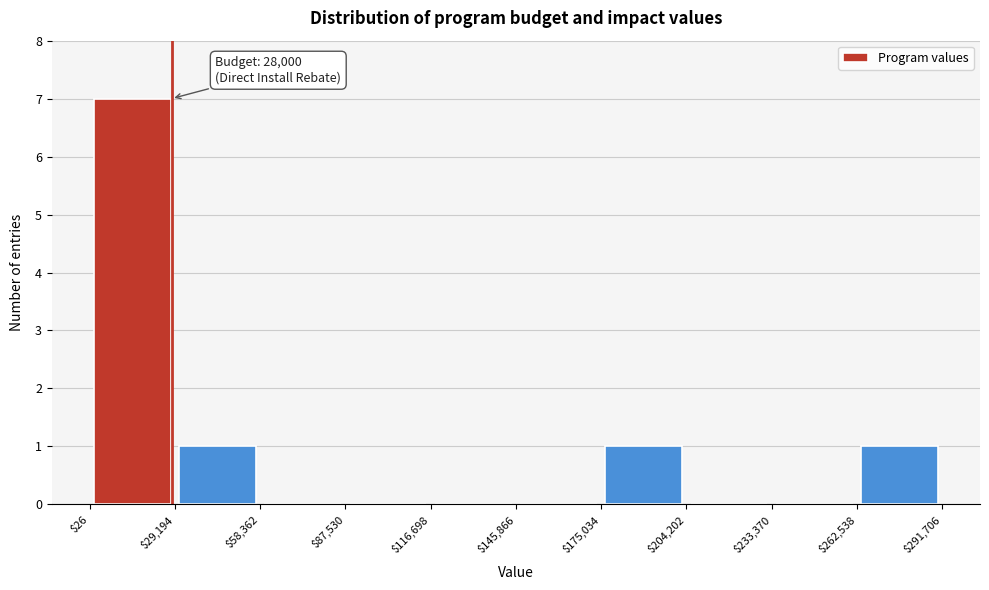

Over which range of the x-axis is the bar tallest?

$26 to $29,194